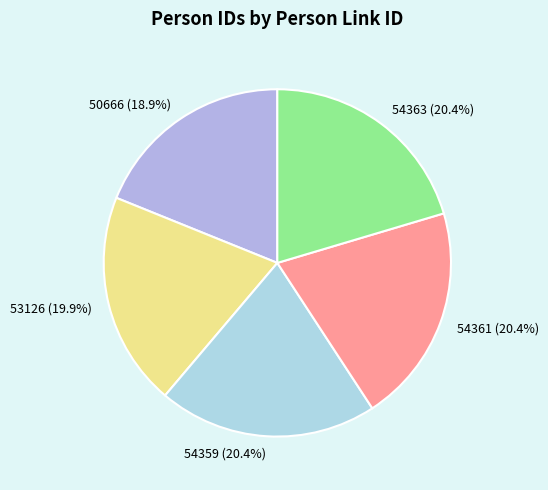

Does any single category account for the majority?

No